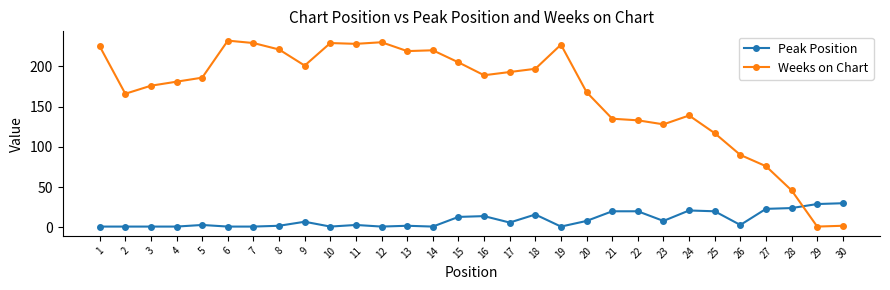

True or false: Weeks on Chart has more than 2 points higher than both neighbors.

True